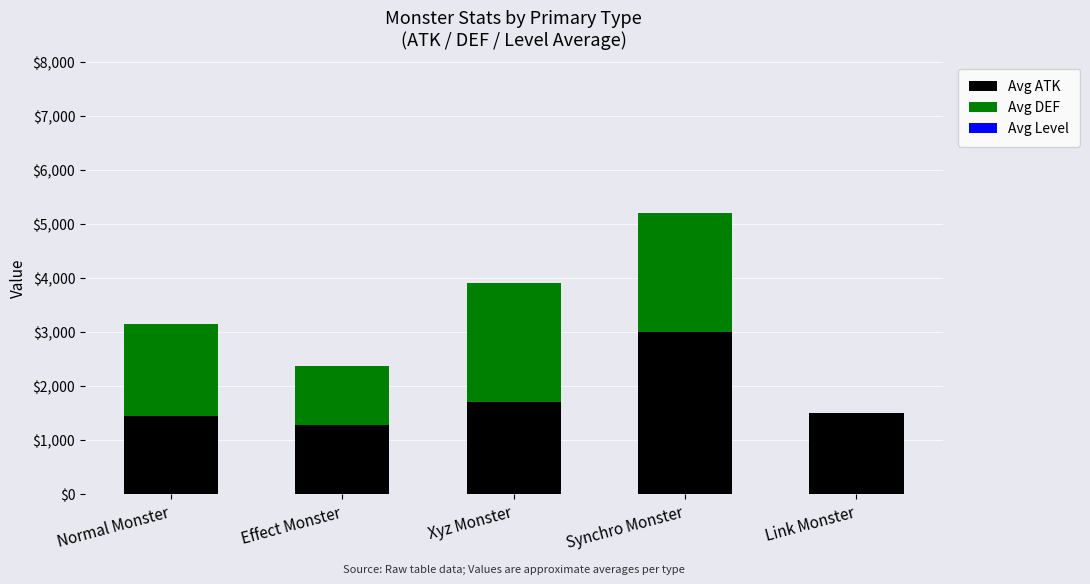

What is the sum of all Avg ATK values?

8933